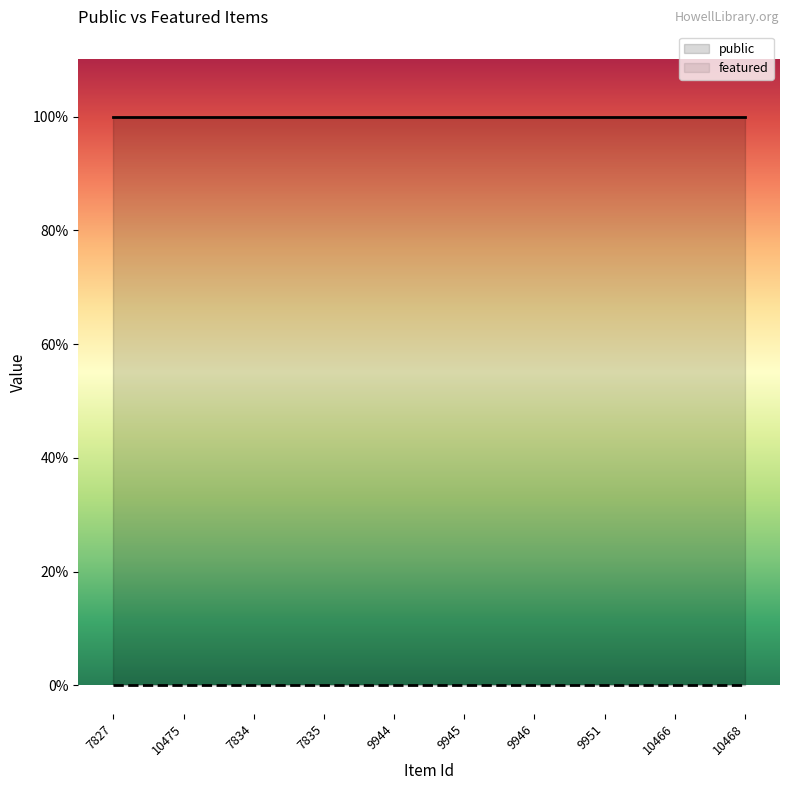

What is the average value of the public series?

1